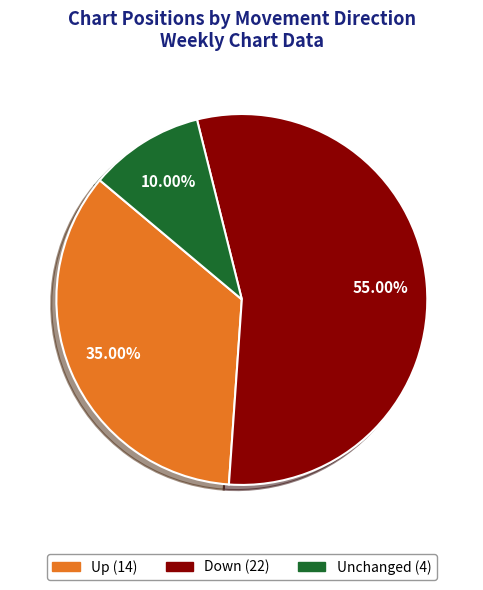

Is there any slice that represents more than half of the pie?

Yes